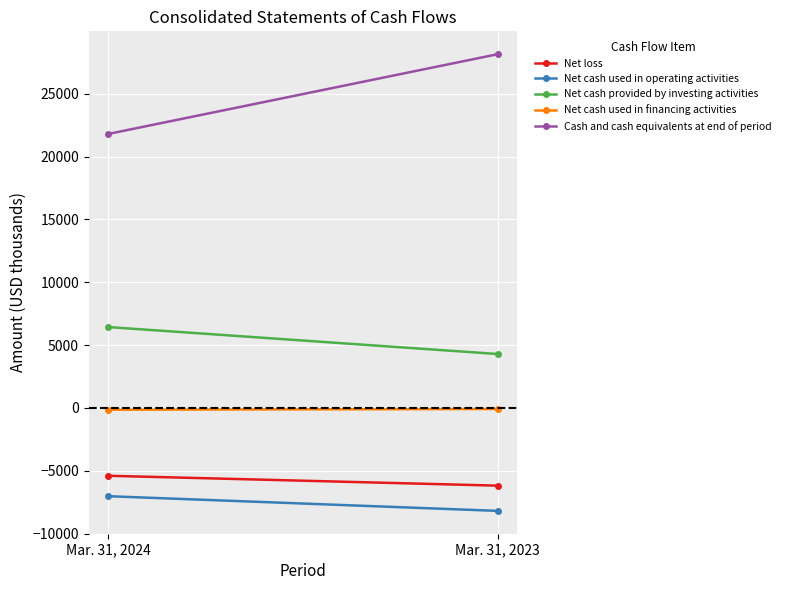

Rank the categories by Net cash used in financing activities value from highest to lowest.

Mar. 31, 2023, Mar. 31, 2024